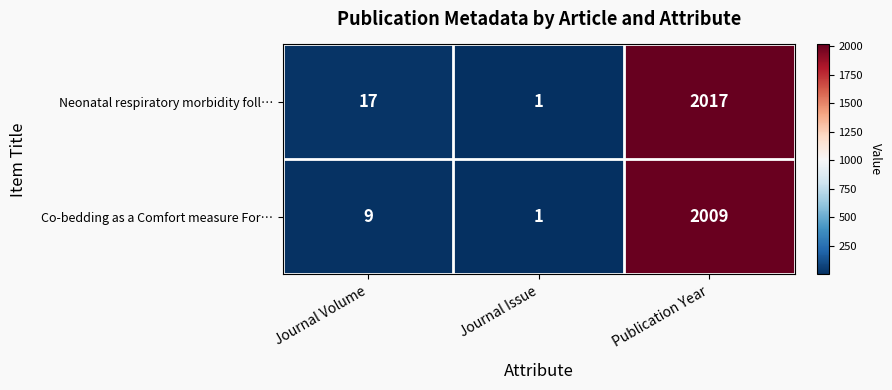

Reading left to right, extract all data points from this chart.

Neonatal respiratory morbidity foll…: 17	1	2017
Co-bedding as a Comfort measure For…: 9	1	2009